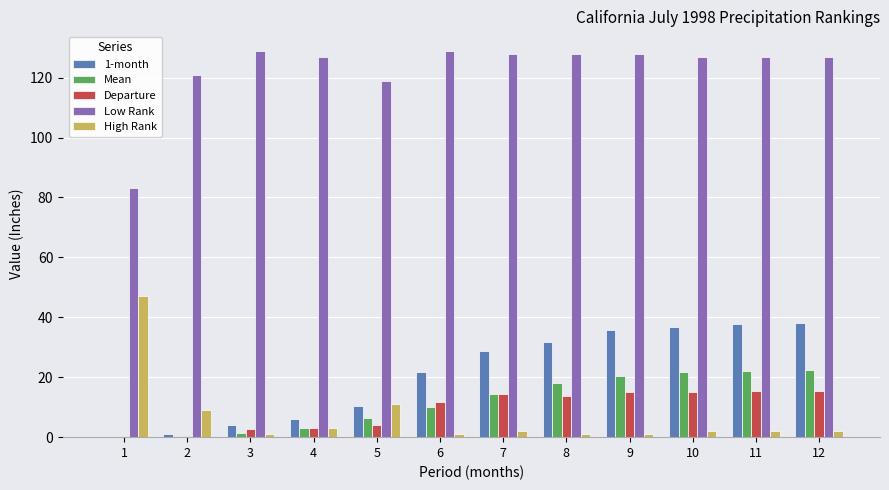

At which label does Low Rank first exceed 127?

3